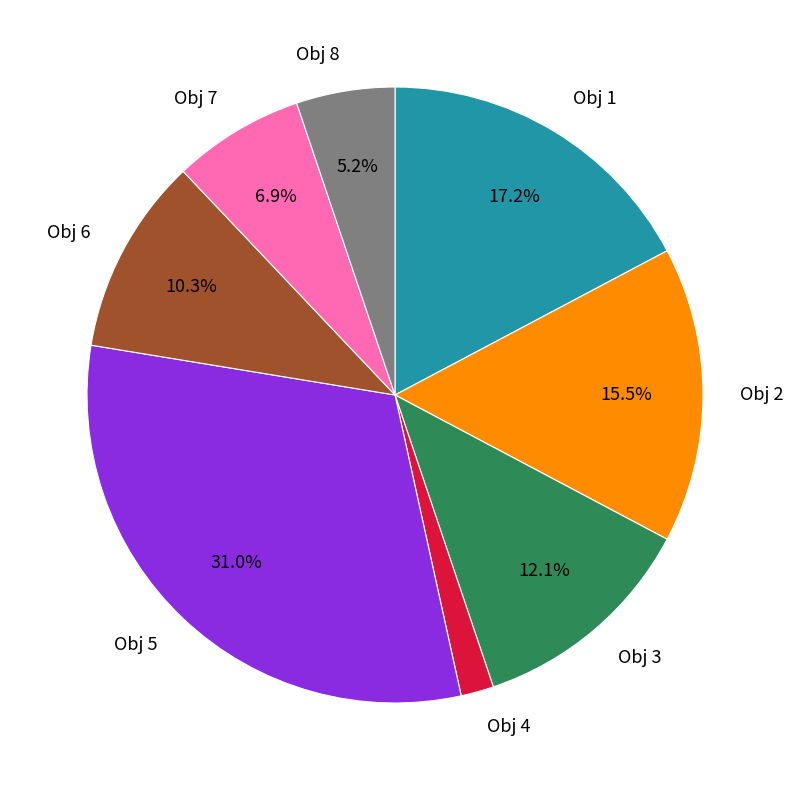

What is the ratio of the value at Obj 1 to the value at Obj 2?

1.1